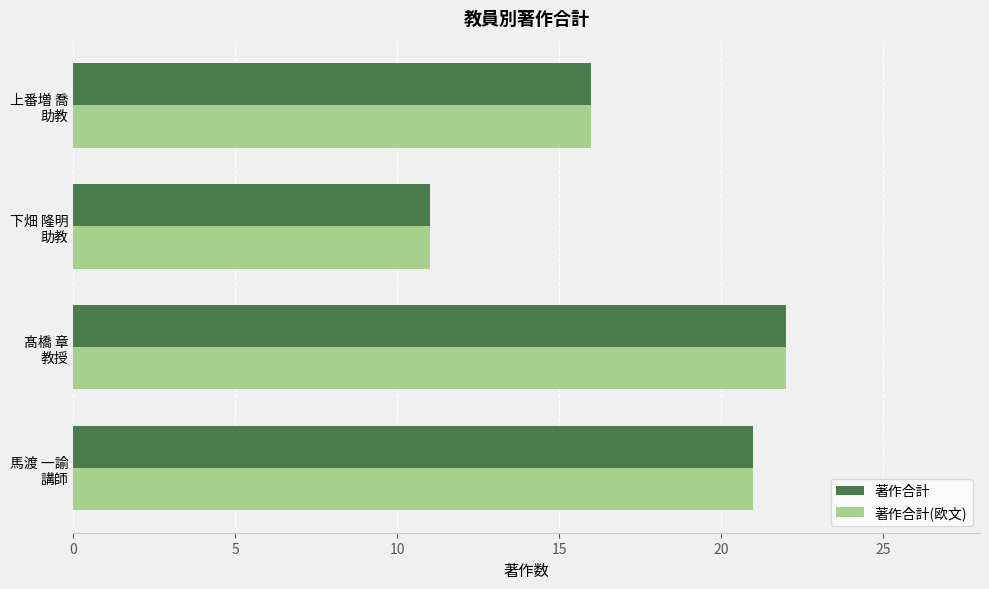

How many values in the 著作合計(欧文) series are below 21?

2